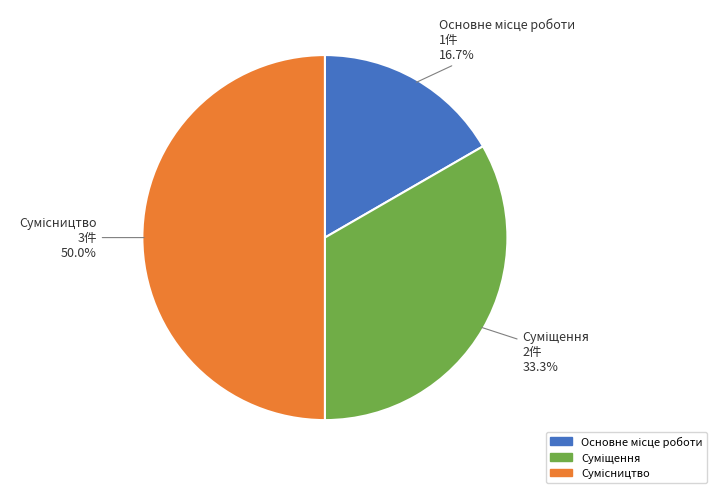

The Основне місце роботи slice represents 4% of the pie. True or false?

False